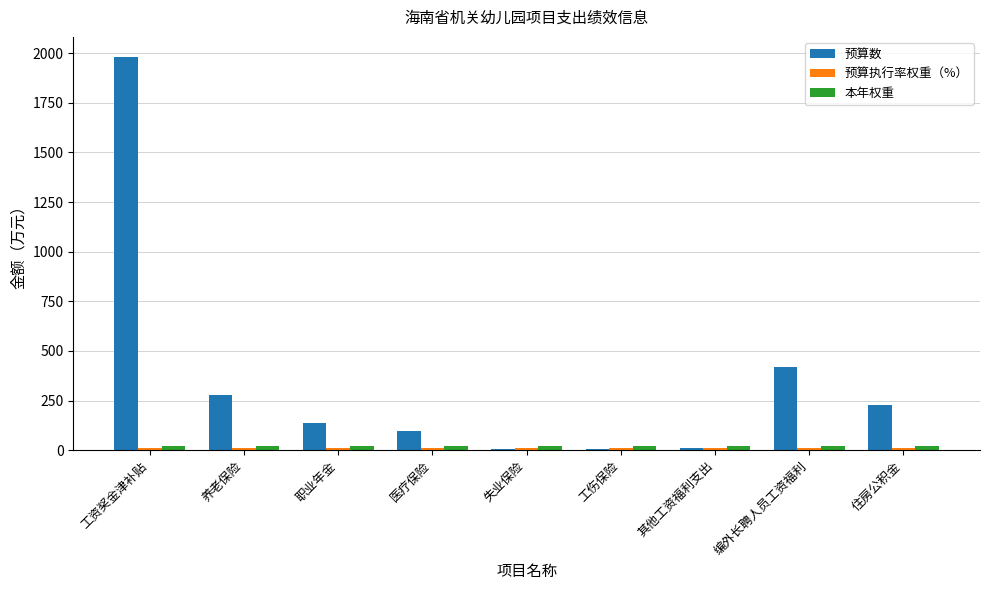

Which series changed the most between 医疗保险 and 失业保险?

预算数